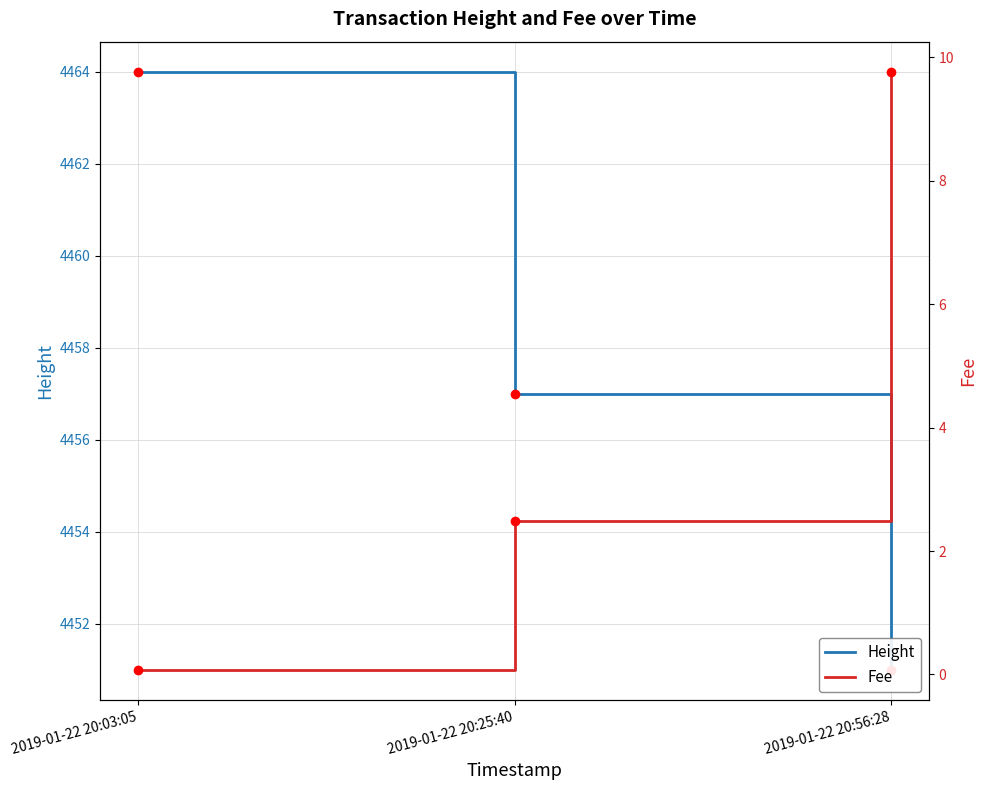

Which series reaches the maximum Y coordinate?

Height